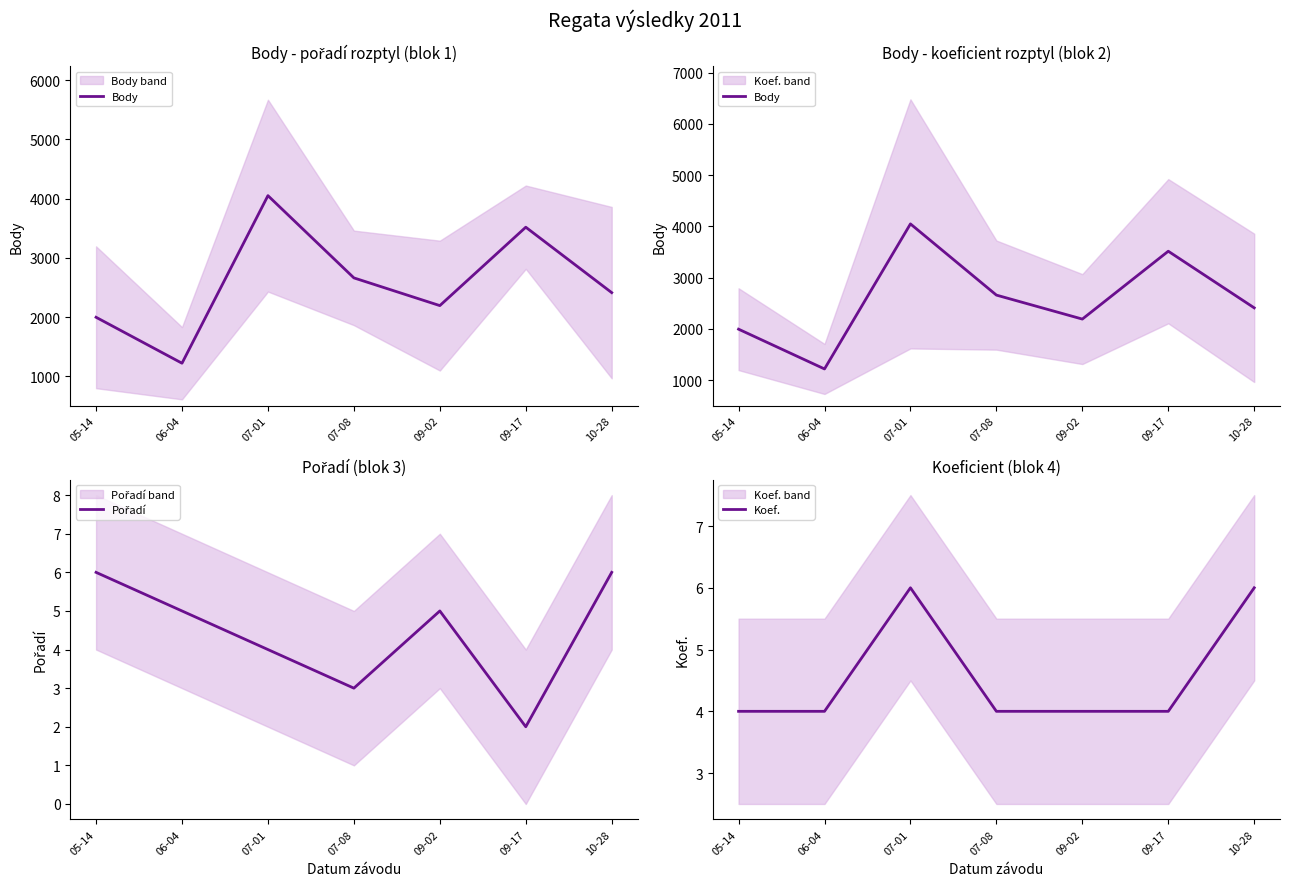

Which series has the largest total across all categories?

Body